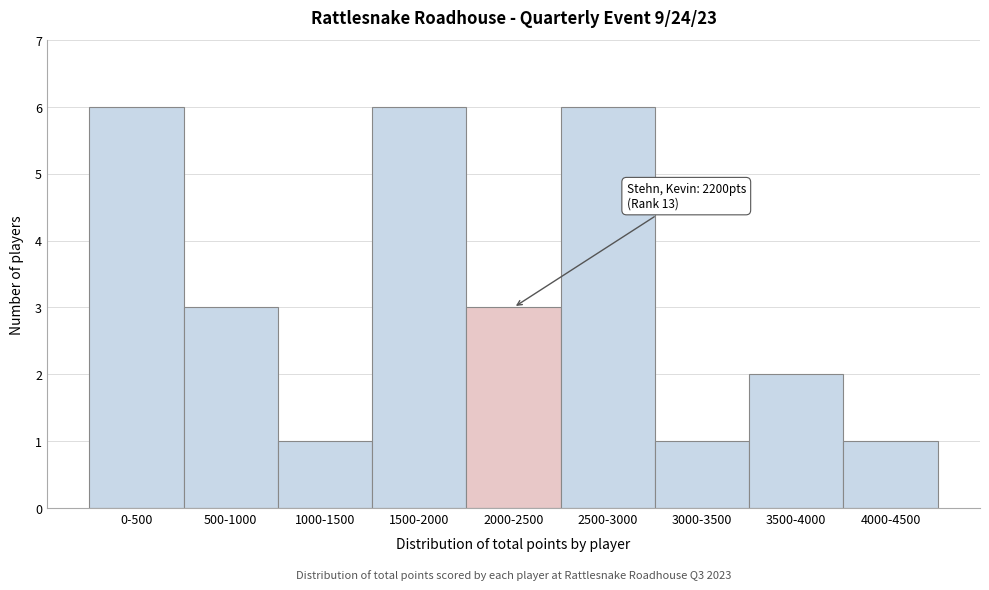

Reading right to left, what are all the values shown in this chart?

4000-4500=1	3500-4000=2	3000-3500=1	2500-3000=6	2000-2500=3	1500-2000=6	1000-1500=1	500-1000=3	0-500=6